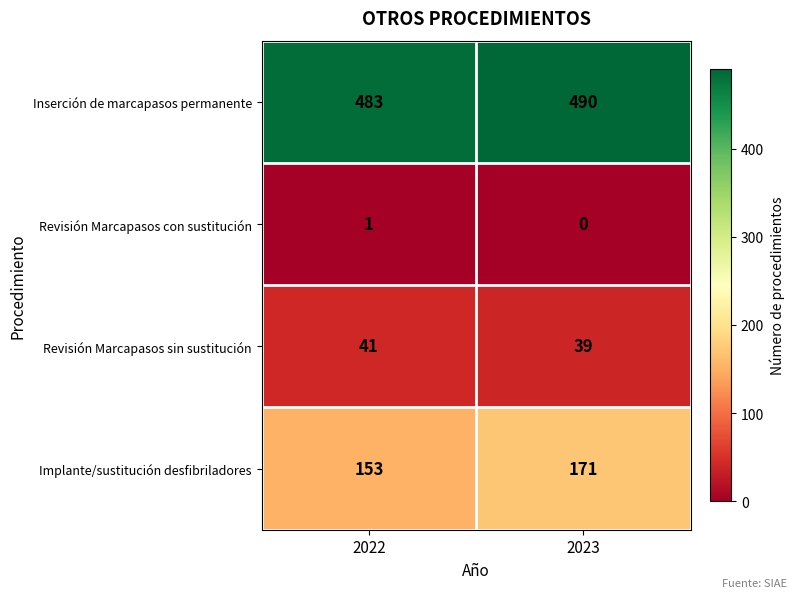

Reading right to left, what are all the values shown in this chart?

Inserción de marcapasos permanente: 2023=490	2022=483
Revisión Marcapasos con sustitución: 2023=0	2022=1
Revisión Marcapasos sin sustitución: 2023=39	2022=41
Implante/sustitución desfibriladores: 2023=171	2022=153